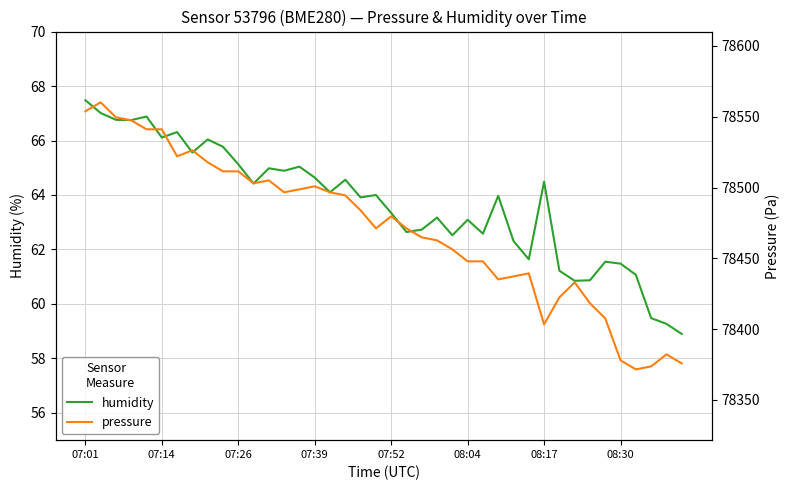

Reading left to right, list all the values displayed in this chart.

humidity: 67.5	67.0	66.8	66.8	66.9	66.1	66.3	65.6	66.0	65.8	65.1	64.4	65.0	64.9	65.0	64.6	64.1	64.6	63.9	64.0	63.3	62.6	62.7	63.2	62.5	63.1	62.6	64.0	62.3	61.6	64.5	61.2	60.9	60.9	61.5	61.5	61.1	59.5	59.3	58.9
pressure: 78553.8	78560.2	78549.6	78547.5	78541.1	78541.1	78522.0	78526.3	78517.8	78511.4	78511.4	78503.0	78505.1	78496.6	78498.7	78500.8	78496.6	78494.5	78483.9	78471.2	78479.6	78471.2	78464.8	78462.7	78456.3	78447.8	78447.8	78435.1	78437.2	78439.3	78403.3	78422.4	78433.0	78418.2	78407.5	78377.9	78371.5	78373.6	78382.1	78375.8